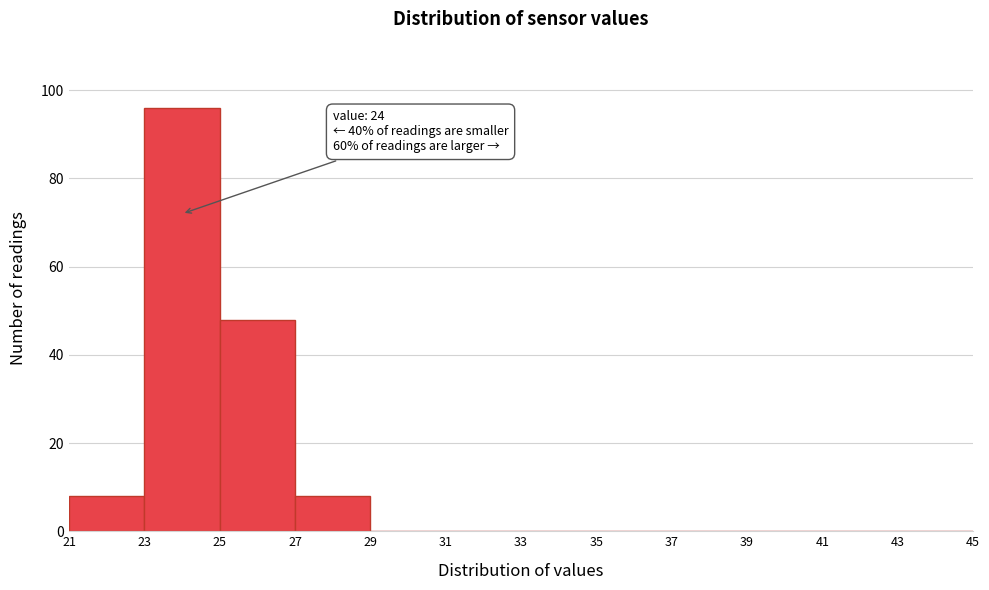

Which range on the x-axis has the tallest bar?

23 to 25